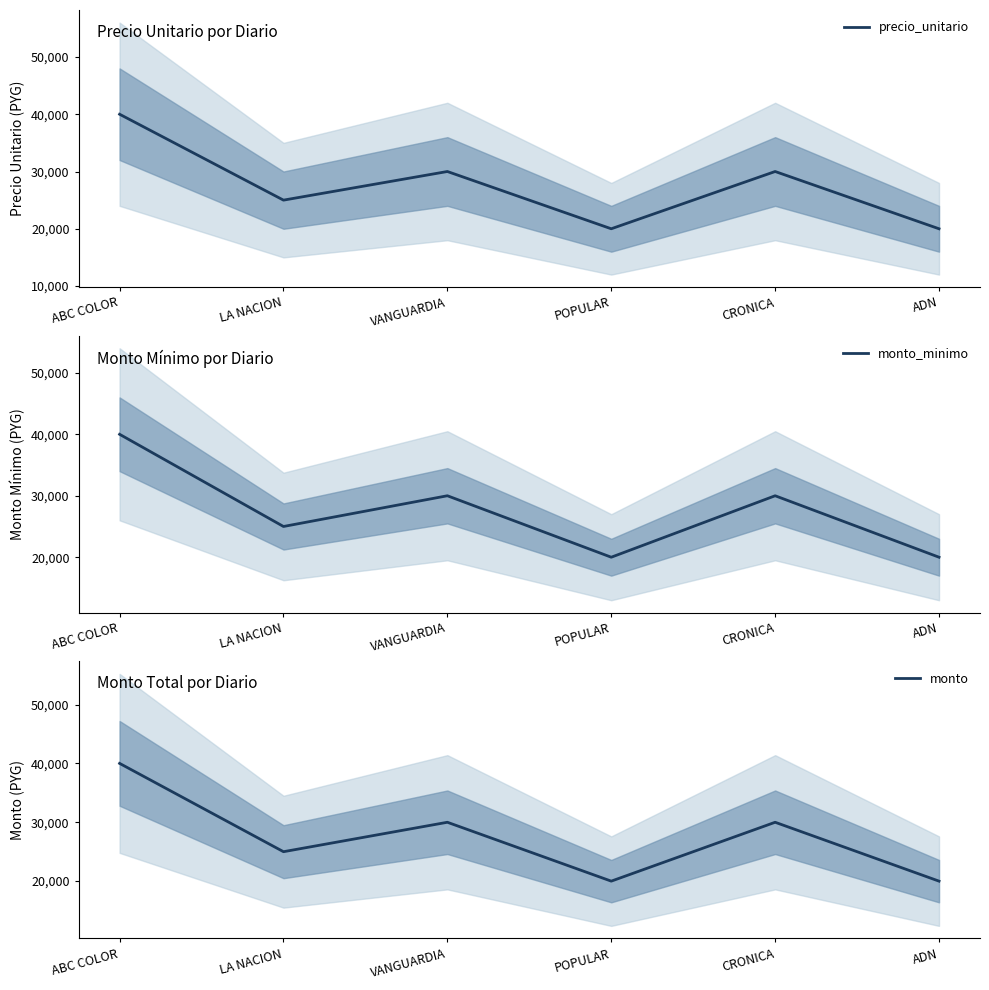

What is the minimum value for monto_minimo?

20000